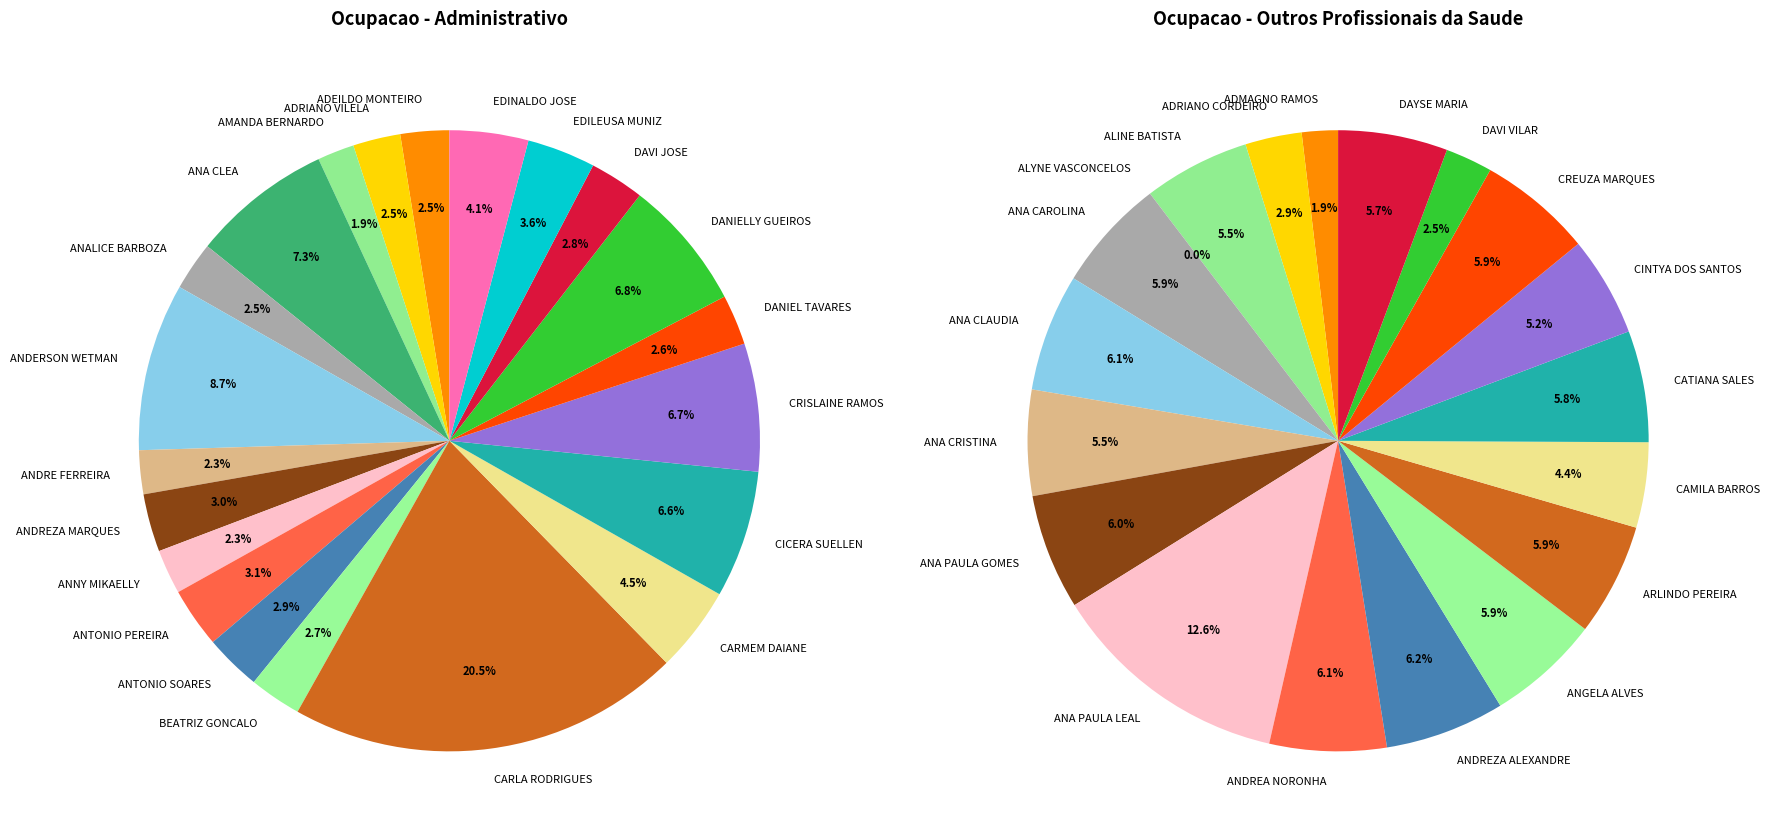

How many slices are in this pie chart?

40